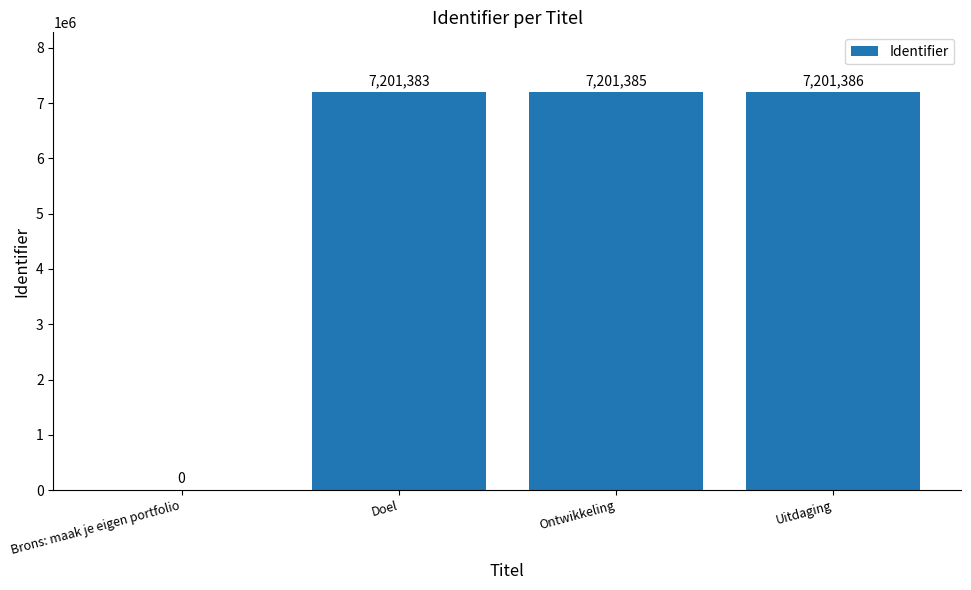

Count the number of categories in the chart.

4